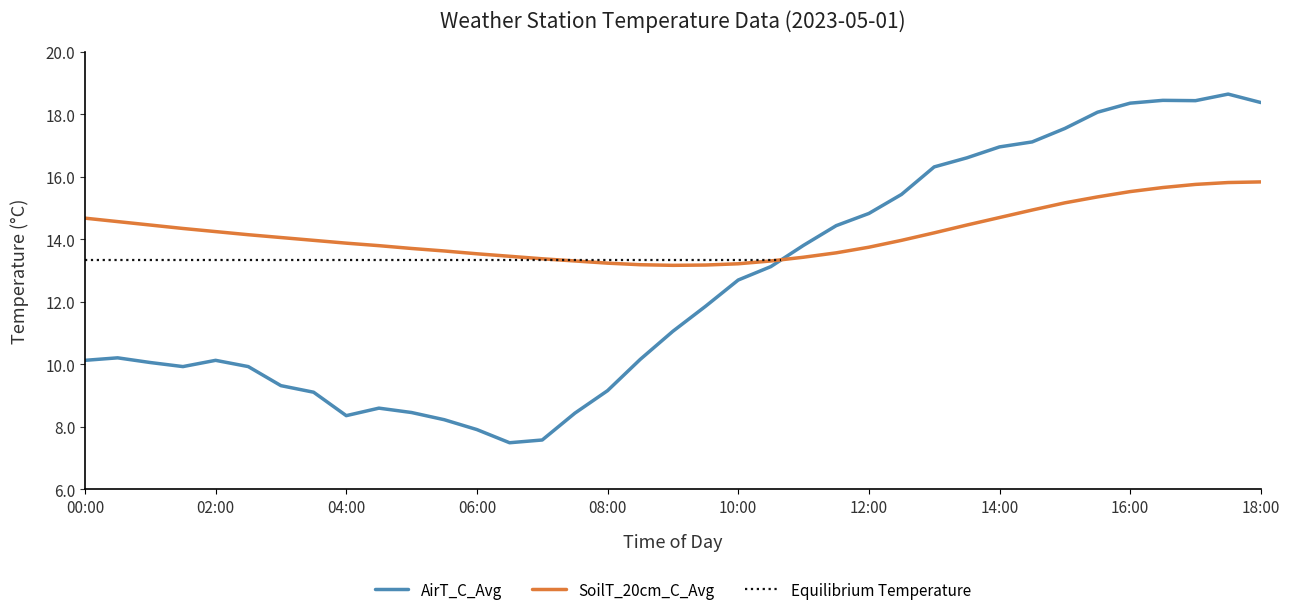

What is the label of the 20th point from the left?

09:30